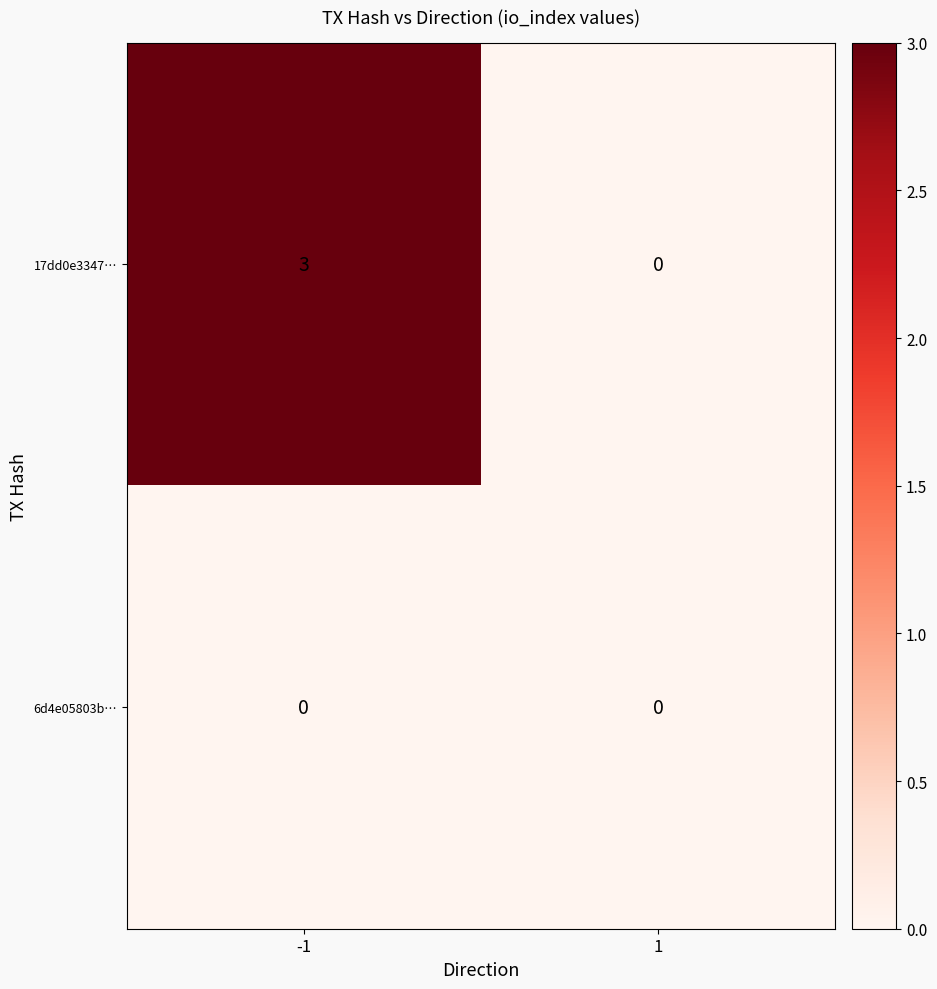

Reading left to right, what are all the values shown in this chart?

17dd0e3347…: 3	0
6d4e05803b…: 0	0